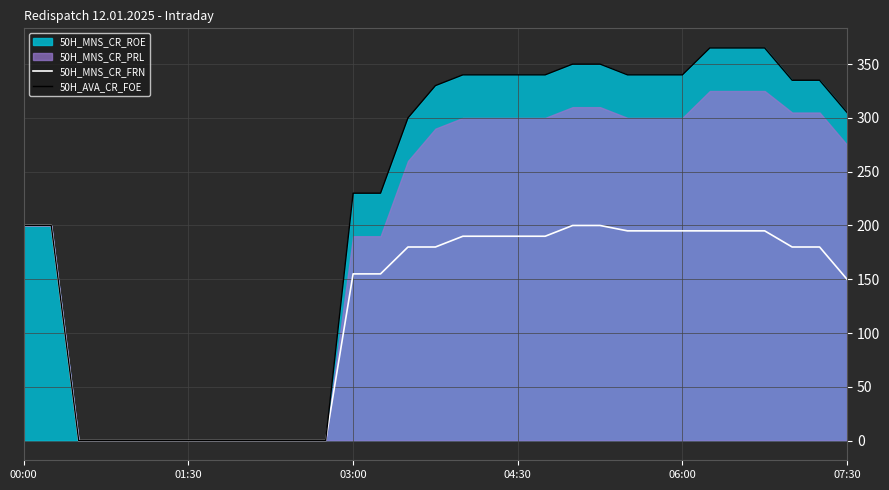

True or false: 50H_AVA_CR_FOE has a value of 305 at 07:30.

True